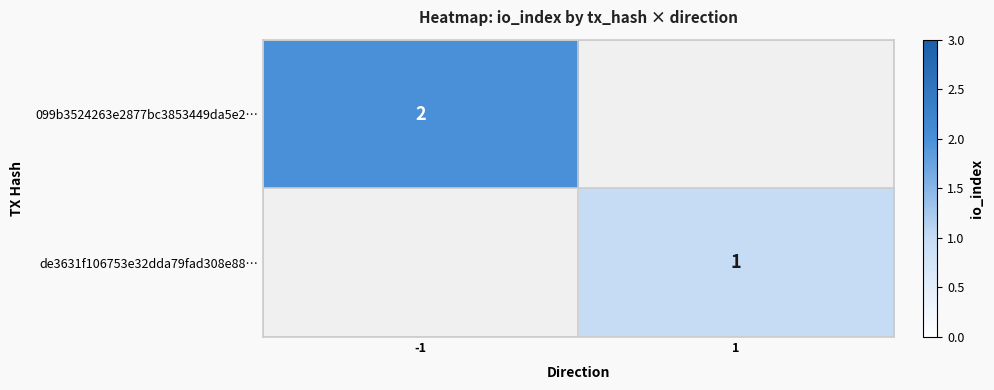

What is the maximum value shown in the chart?

2.0